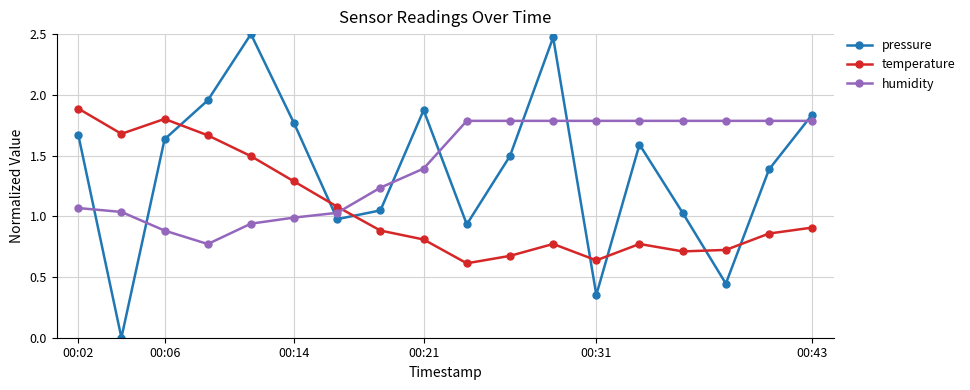

In pressure, how many points are lower than both neighbors (excluding endpoints)?

5